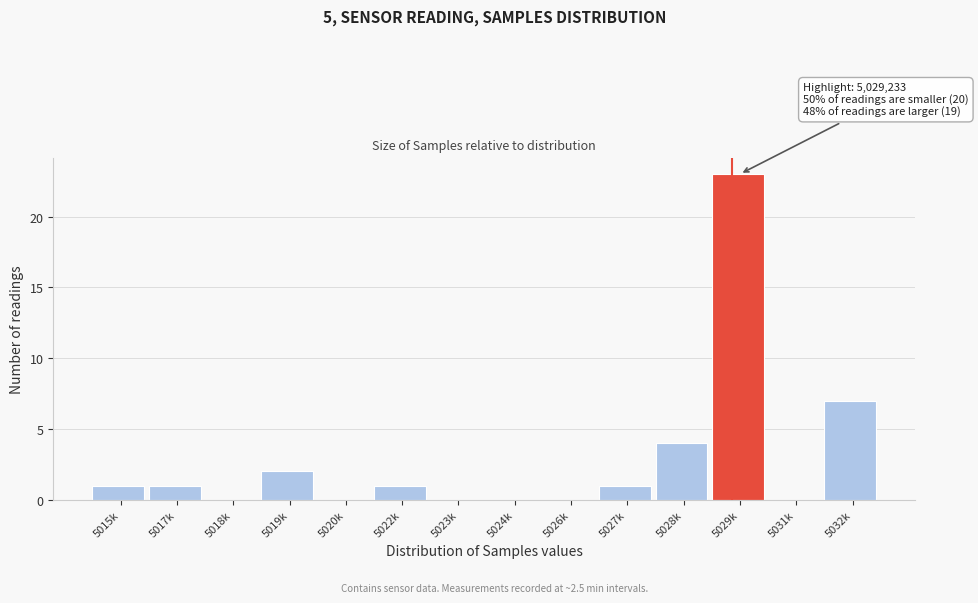

Reading left to right, list all the values displayed in this chart.

5015k=1	5017k=1	5018k=0	5019k=2	5020k=0	5022k=1	5023k=0	5024k=0	5026k=0	5027k=1	5028k=4	5029k=23	5031k=0	5032k=7